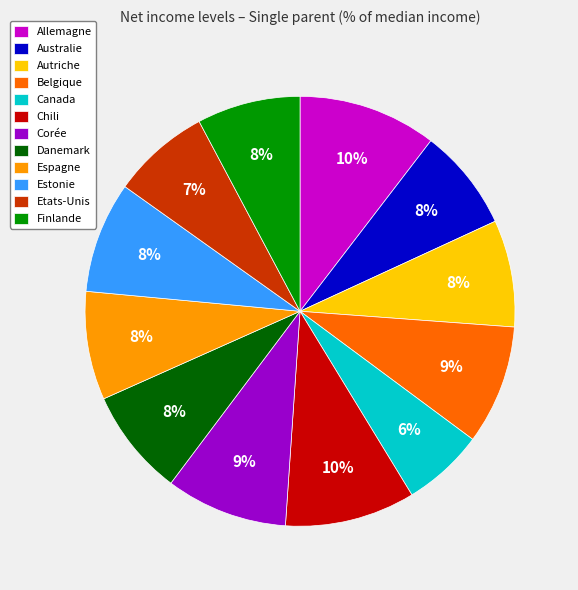

Does any single category account for the majority?

No